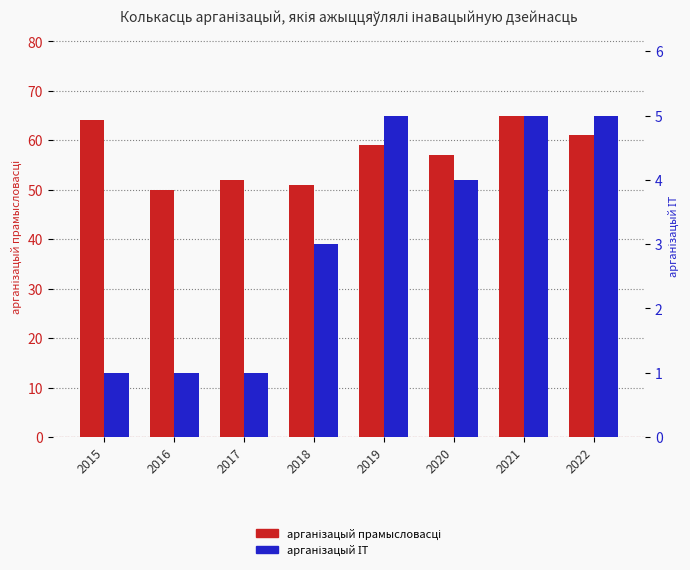

What is the minimum value for арганізацый прамысловасці?

50